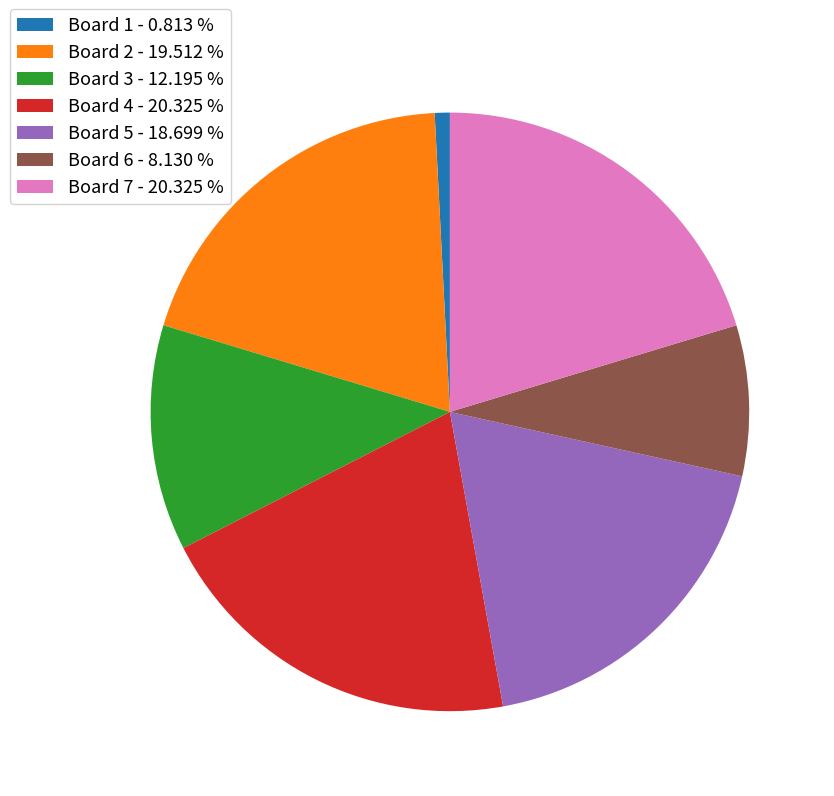

Do Board 6 - 8.130 % and Board 3 - 12.195 % together represent more than half of the pie?

No